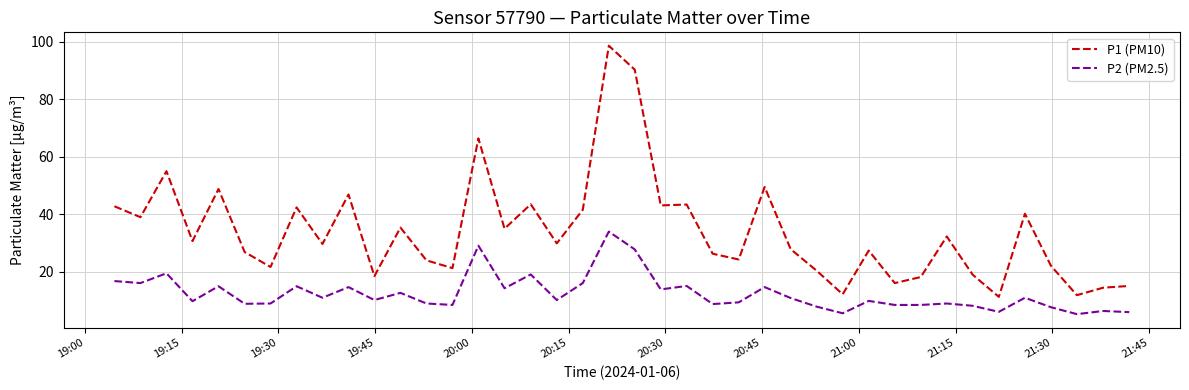

Which series has the largest total across all categories?

P1 (PM10)